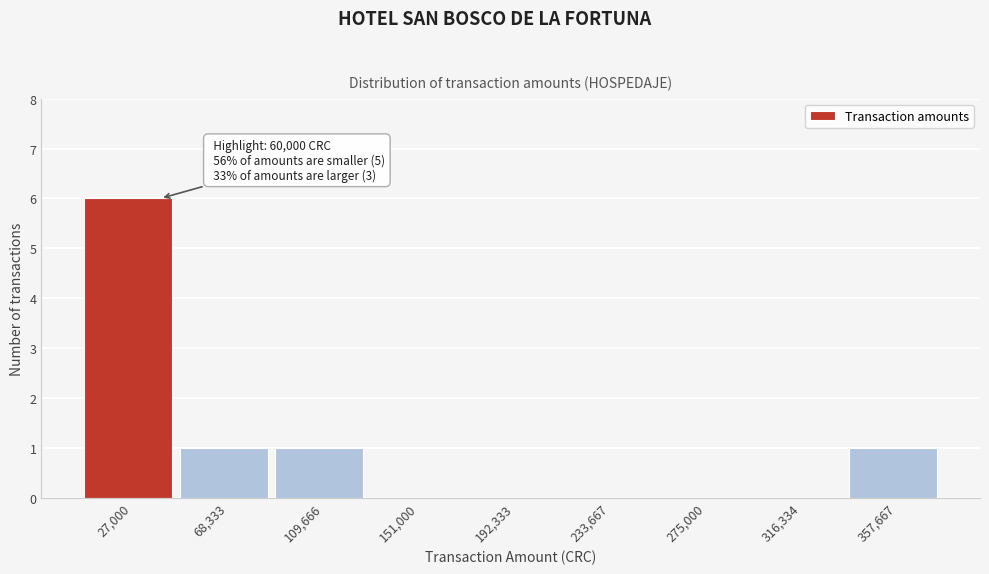

Reading left to right, what are all the values shown in this chart?

27,000=6	68,333=1	109,666=1	151,000=0	192,333=0	233,667=0	275,000=0	316,334=0	357,667=1